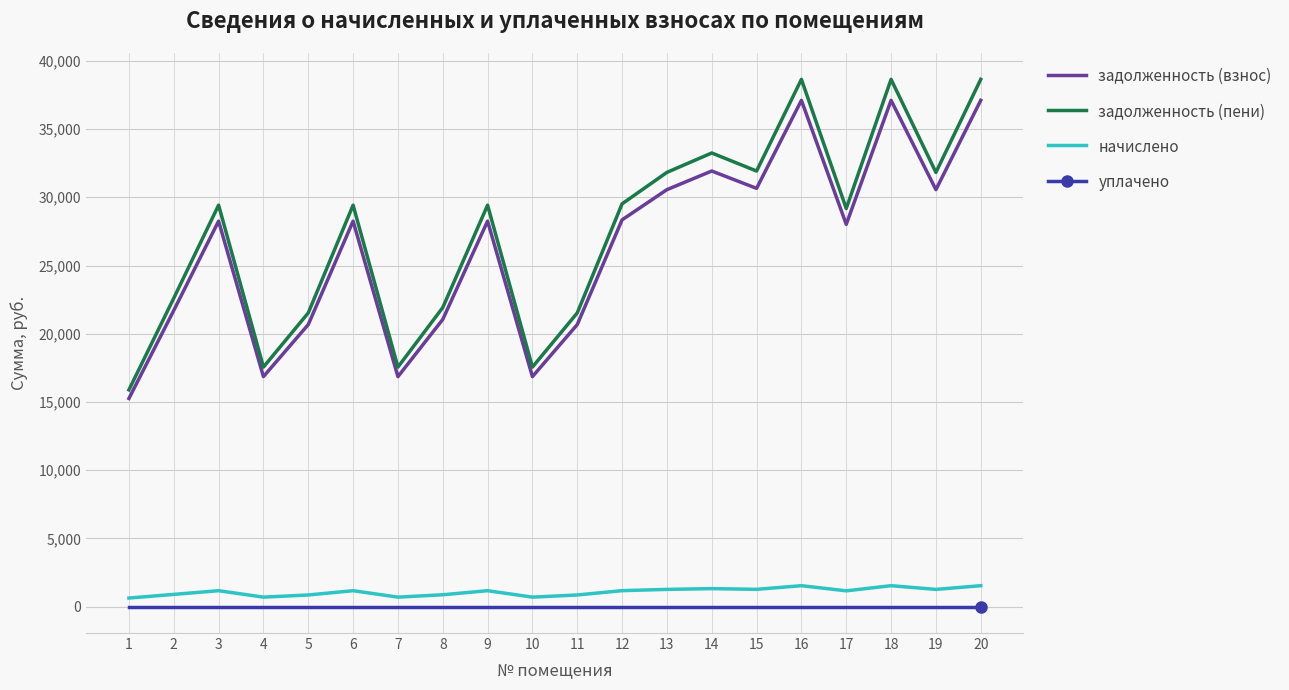

Which series has the widest spread of values?

задолженность (пени)